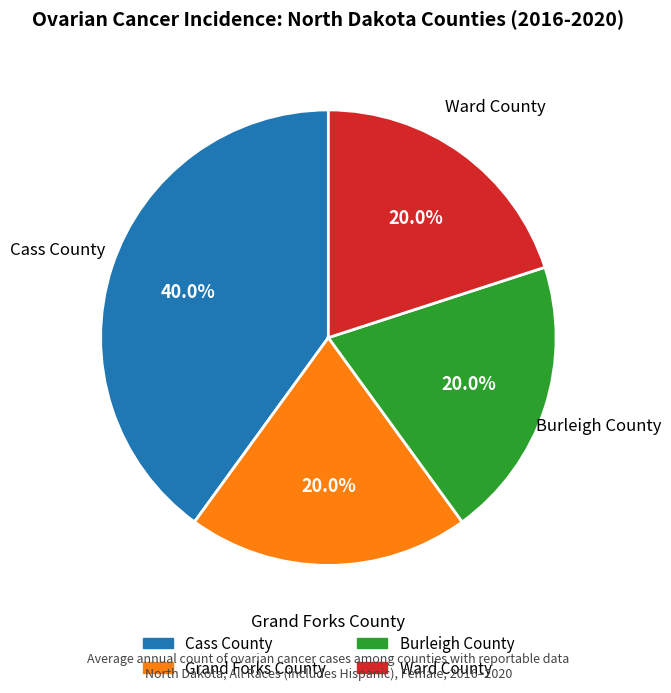

Is there any slice that represents more than half of the pie?

No